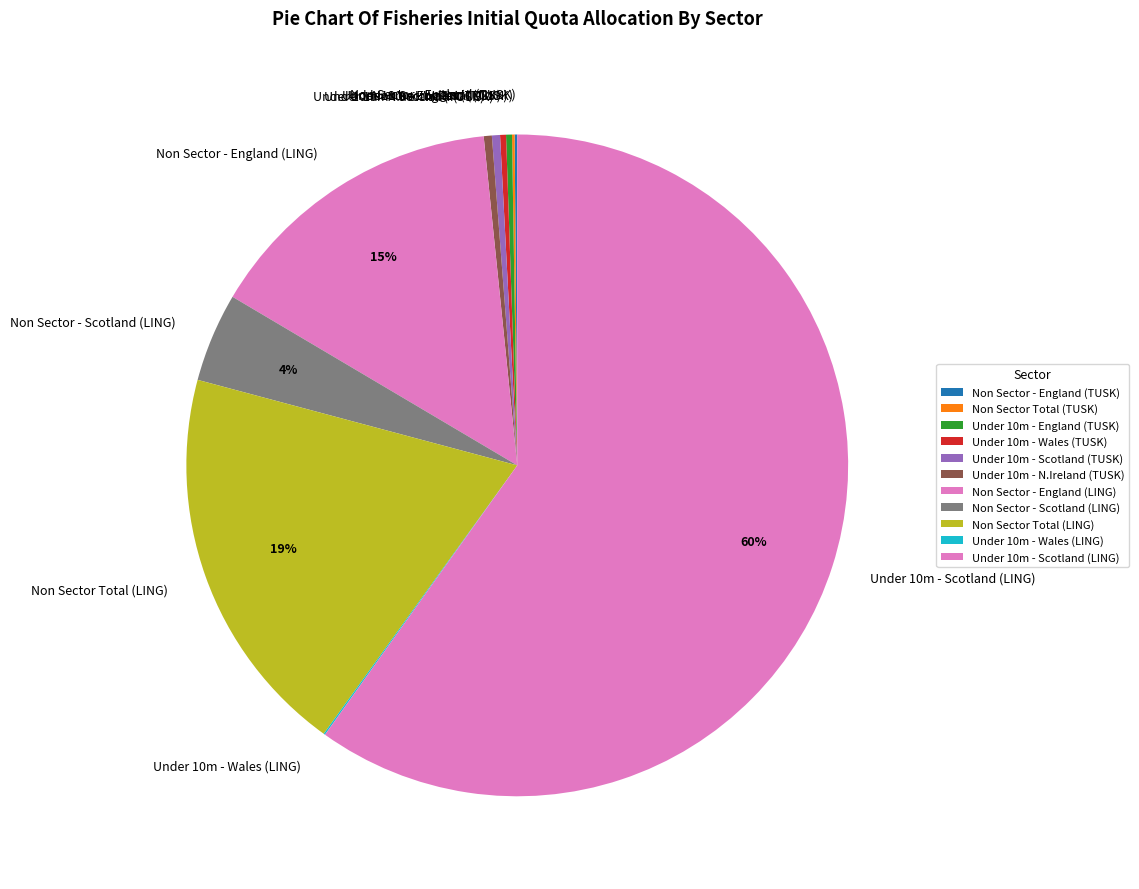

To the nearest percent, what is the difference between the Under 10m - Wales (TUSK) and Non Sector - England (LING) slice percentages?

15%